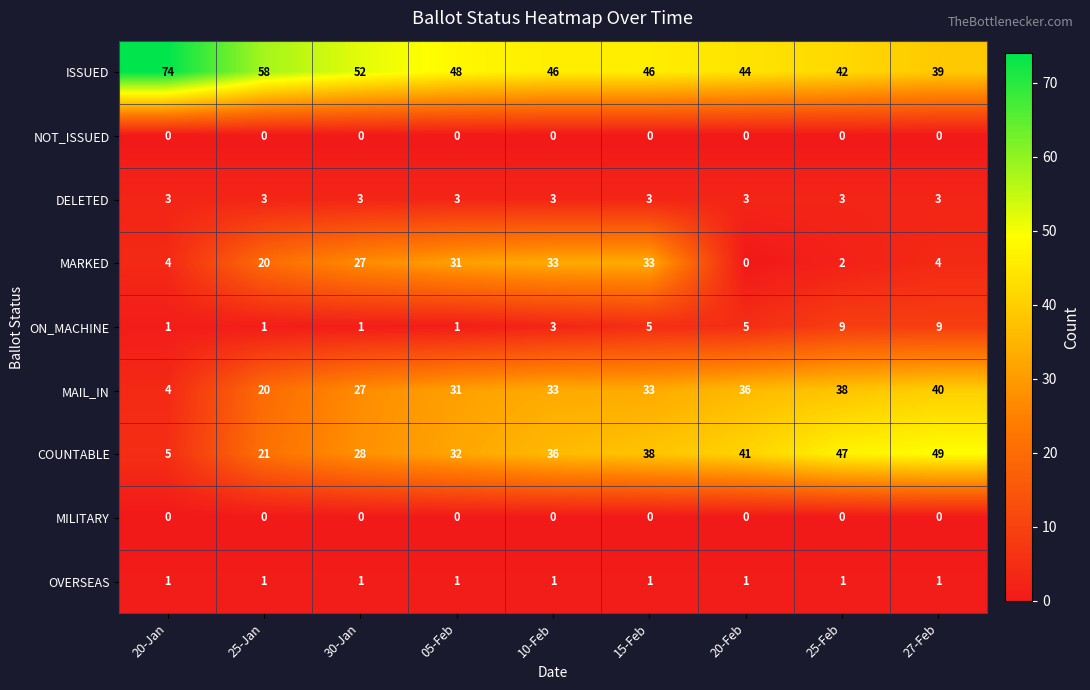

What value does the ISSUED series have at 27-Feb, to the nearest 5?

40